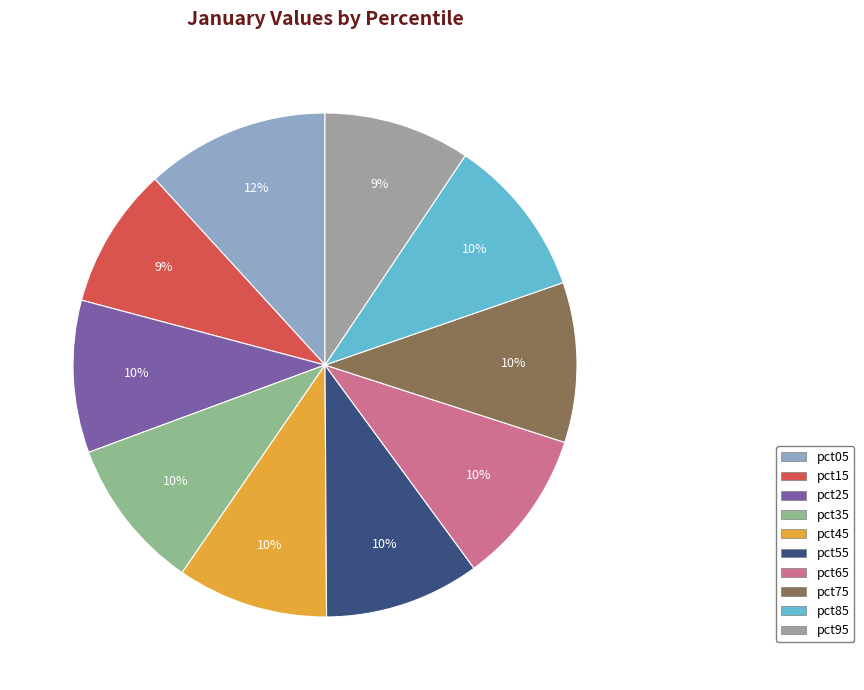

To the nearest percent, what portion does pct75 represent?

10%